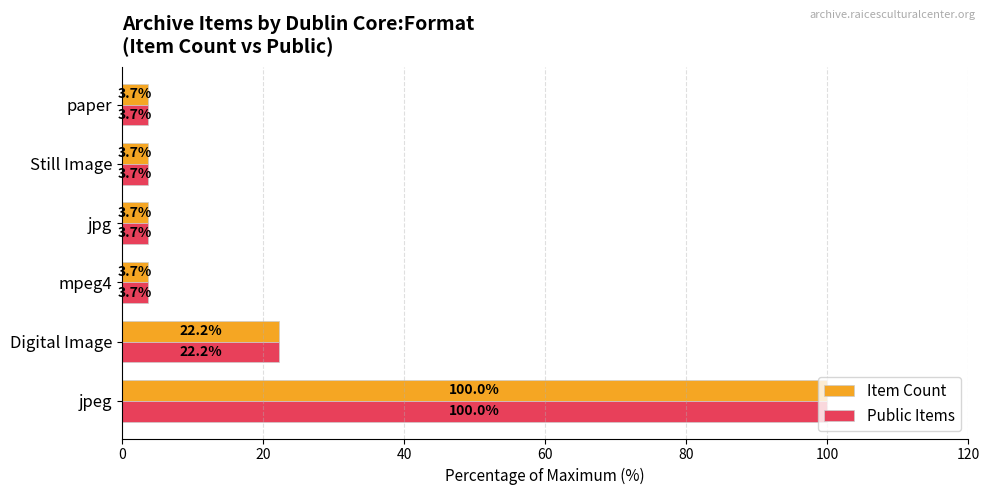

At which label is Item Count closest to 51?

Digital Image